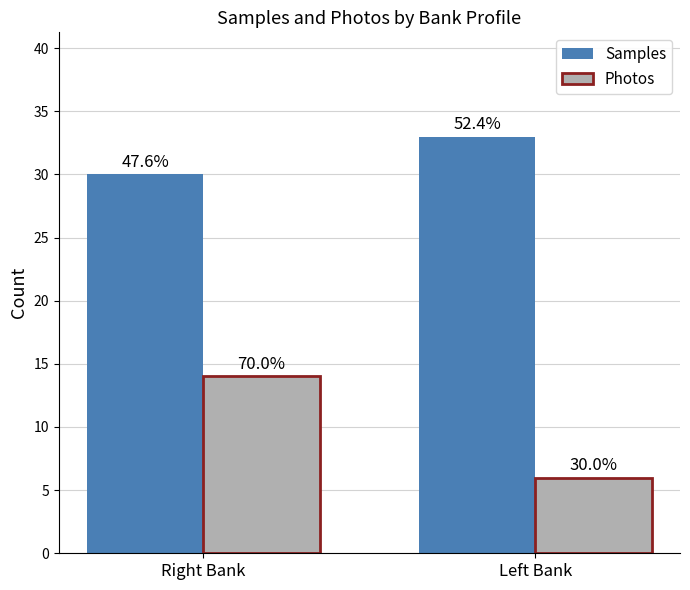

How many bars are there in each group?

2